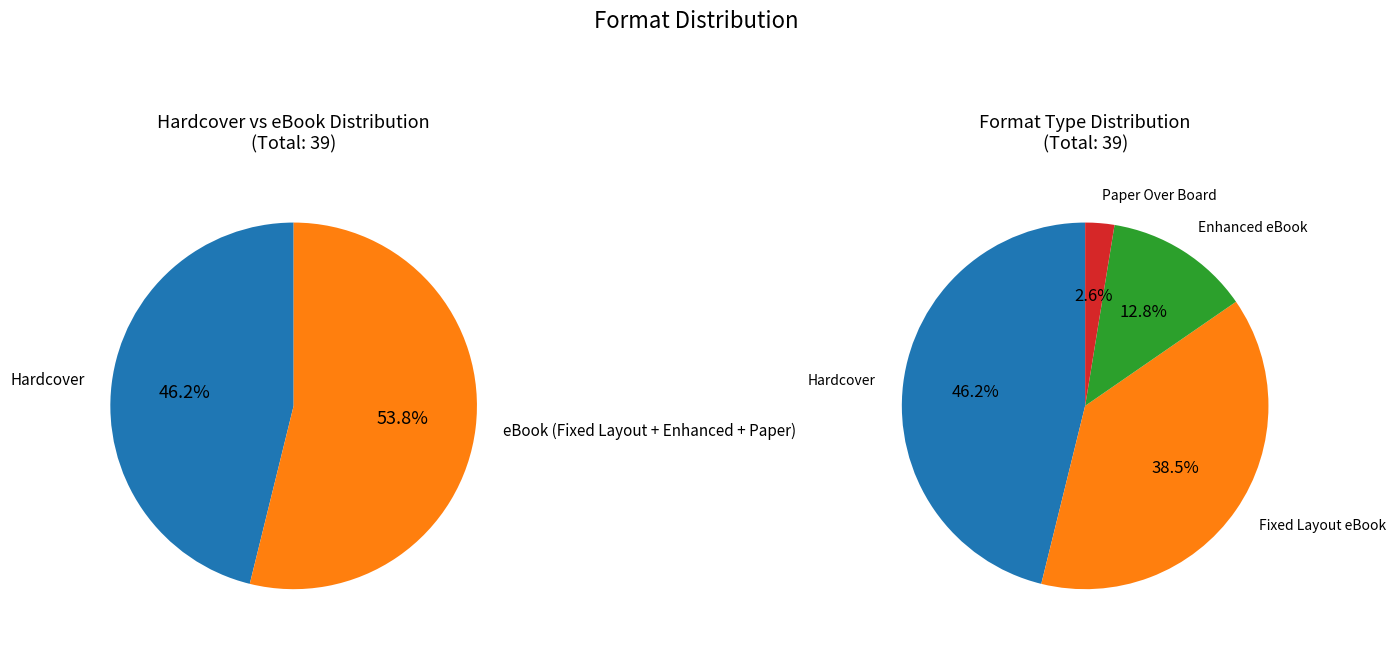

Approximately how many times larger is the value at Paper Over Board compared to Fixed Layout eBook?

0.1